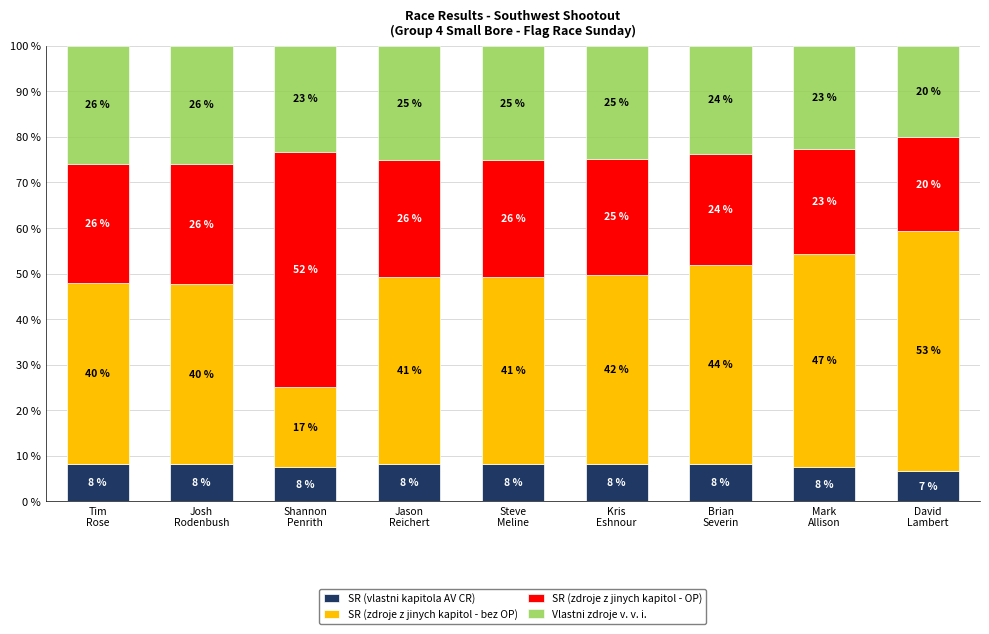

What is the highest value of the SR (vlastni kapitola AV CR) series?

8.3